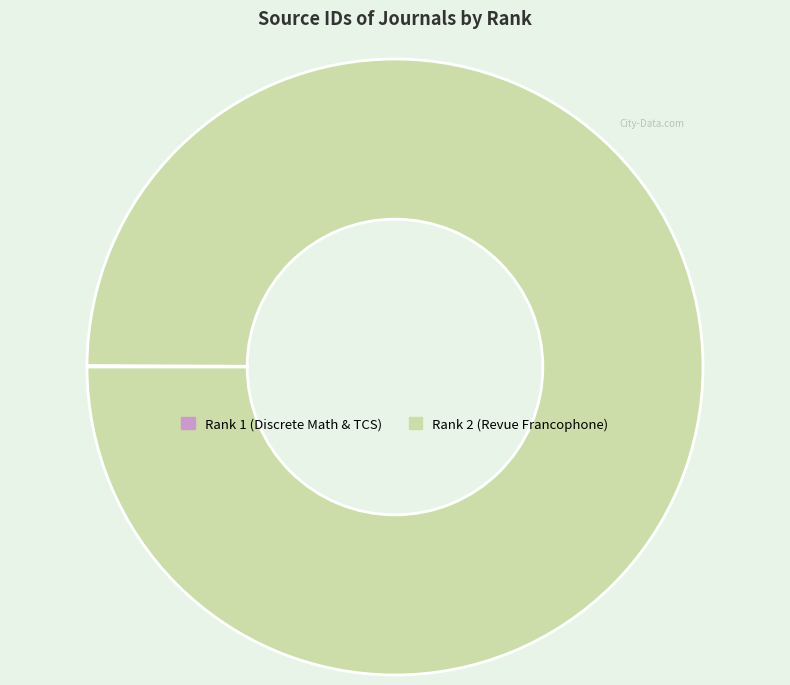

Which category has the biggest portion of the pie?

Rank 2 (Revue Francophone)